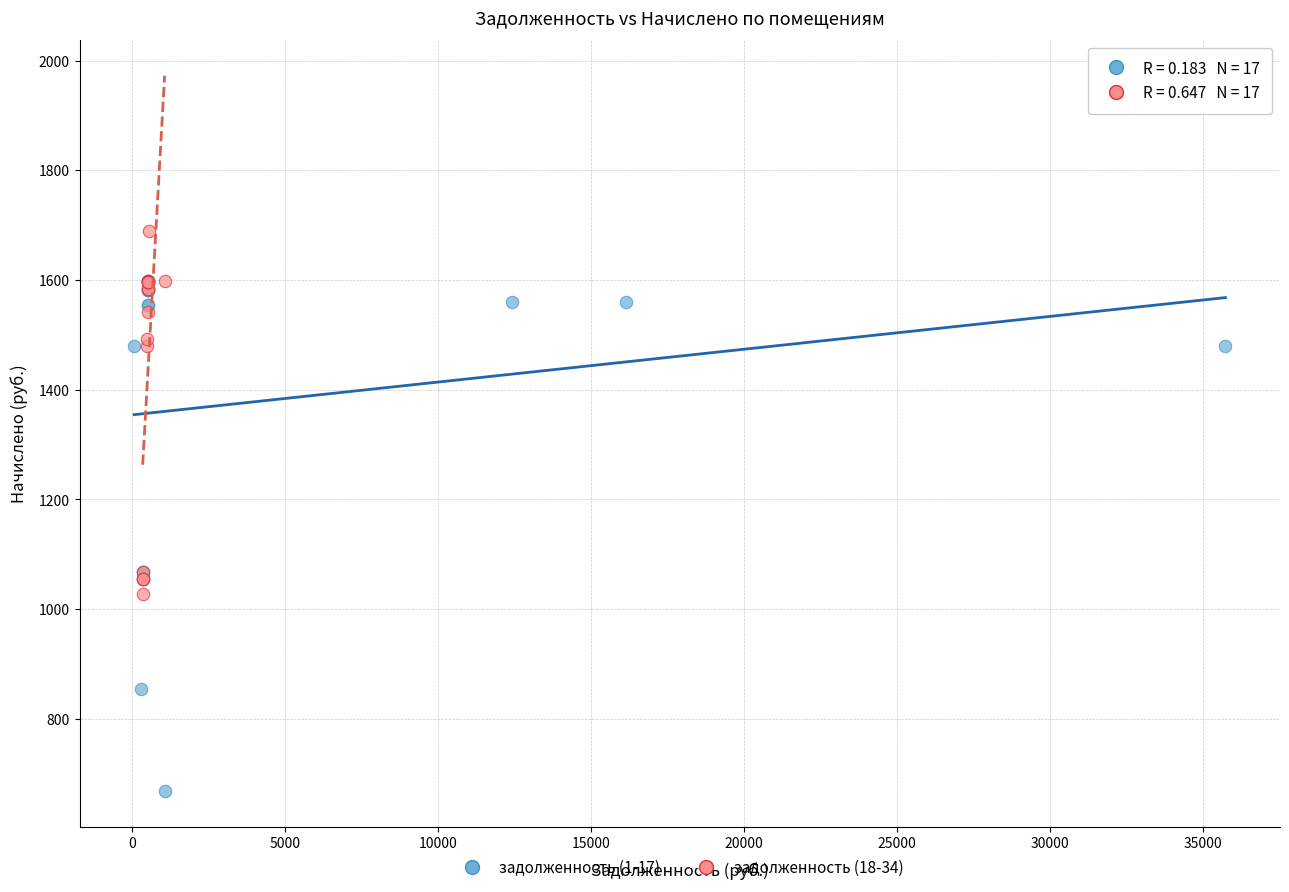

Which series has the widest spread of Y values?

задолженность (1-17)